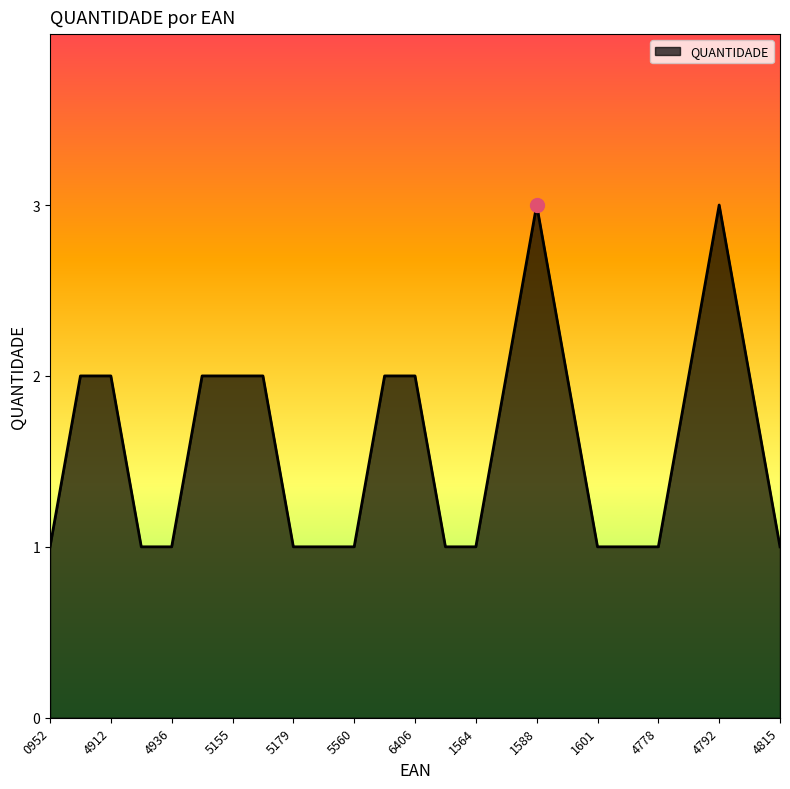

What is the difference between the second highest and minimum values?

2